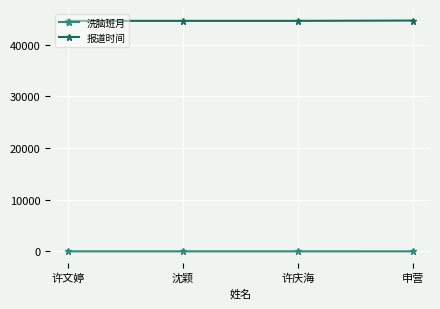

What is the difference between the highest and lowest values at 申营?

44710